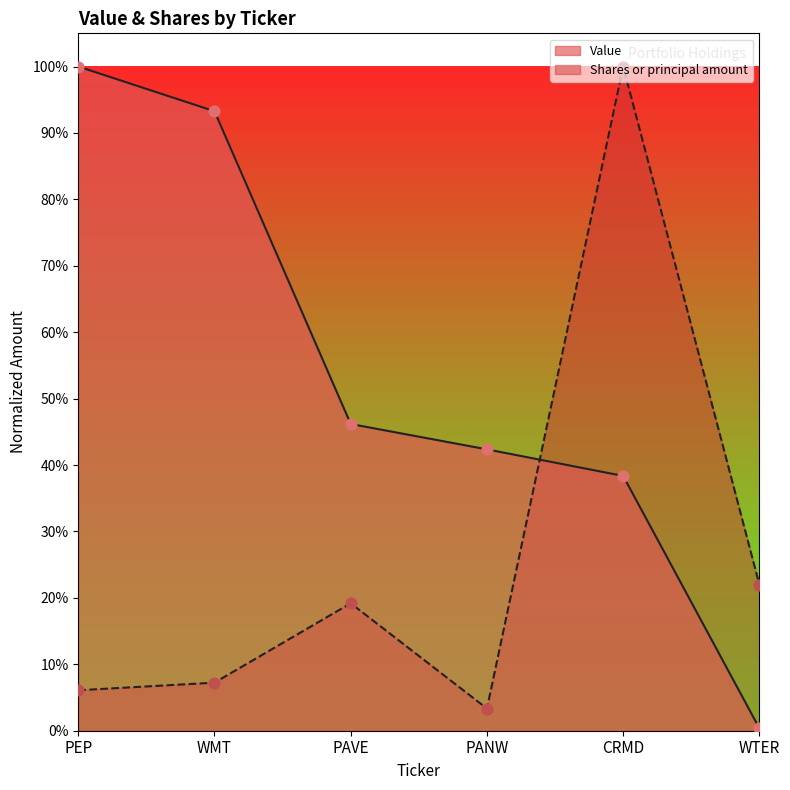

Which series has the widest spread of Y values?

Value